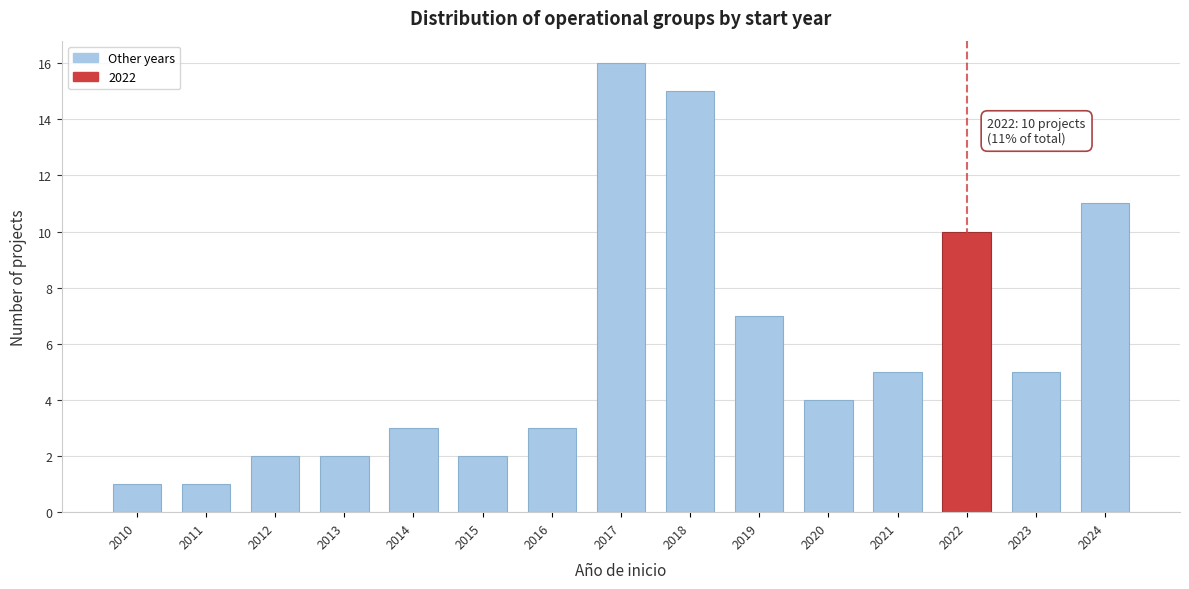

Reading left to right, transcribe all the data shown in this chart.

2010=1	2011=1	2012=2	2013=2	2014=3	2015=2	2016=3	2017=16	2018=15	2019=7	2020=4	2021=5	2022=10	2023=5	2024=11